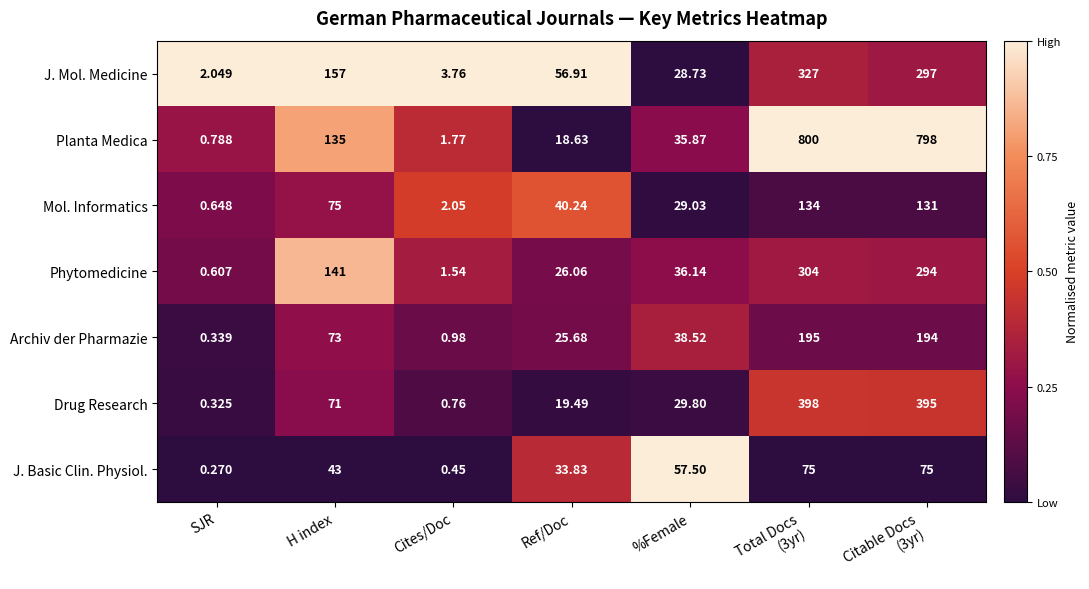

Which series has the largest total across all categories?

Planta Medica